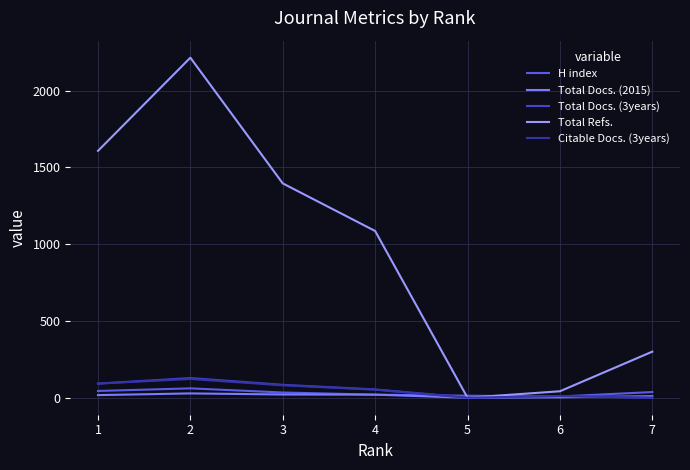

How many distinct data groups are displayed?

5